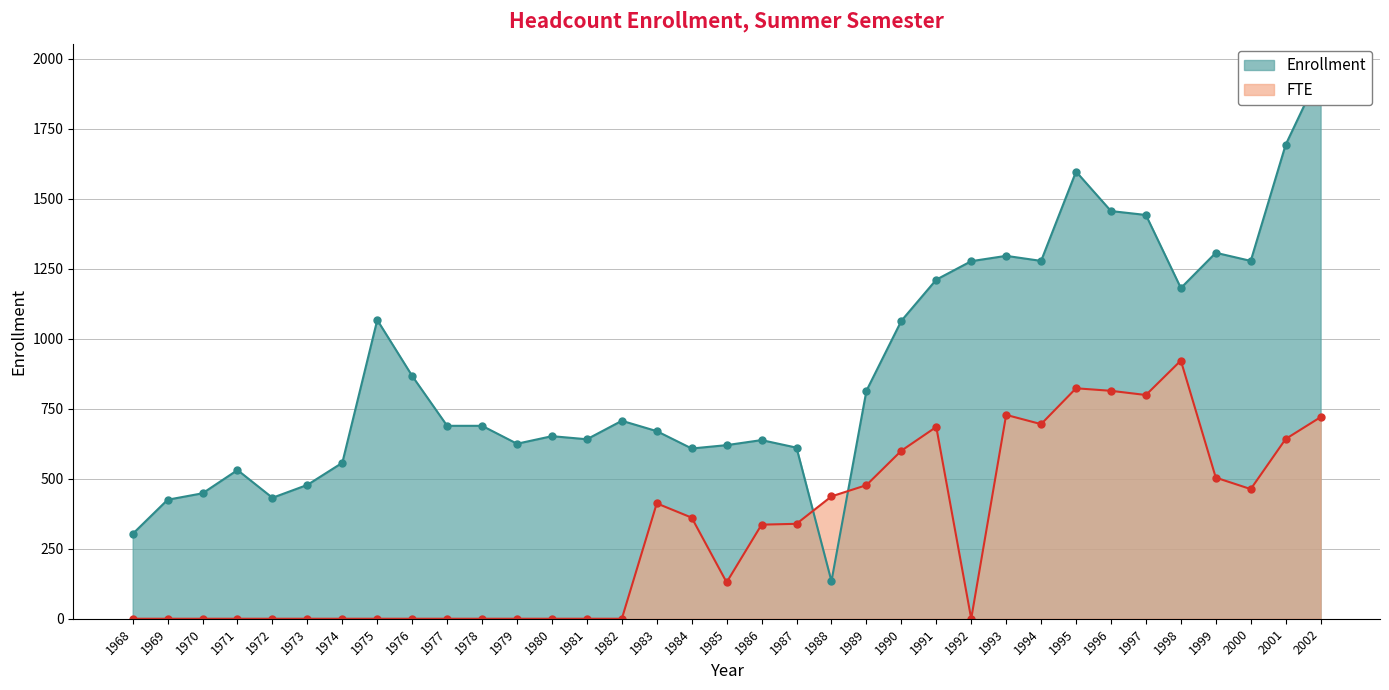

What is the maximum value for Enrollment?

1956